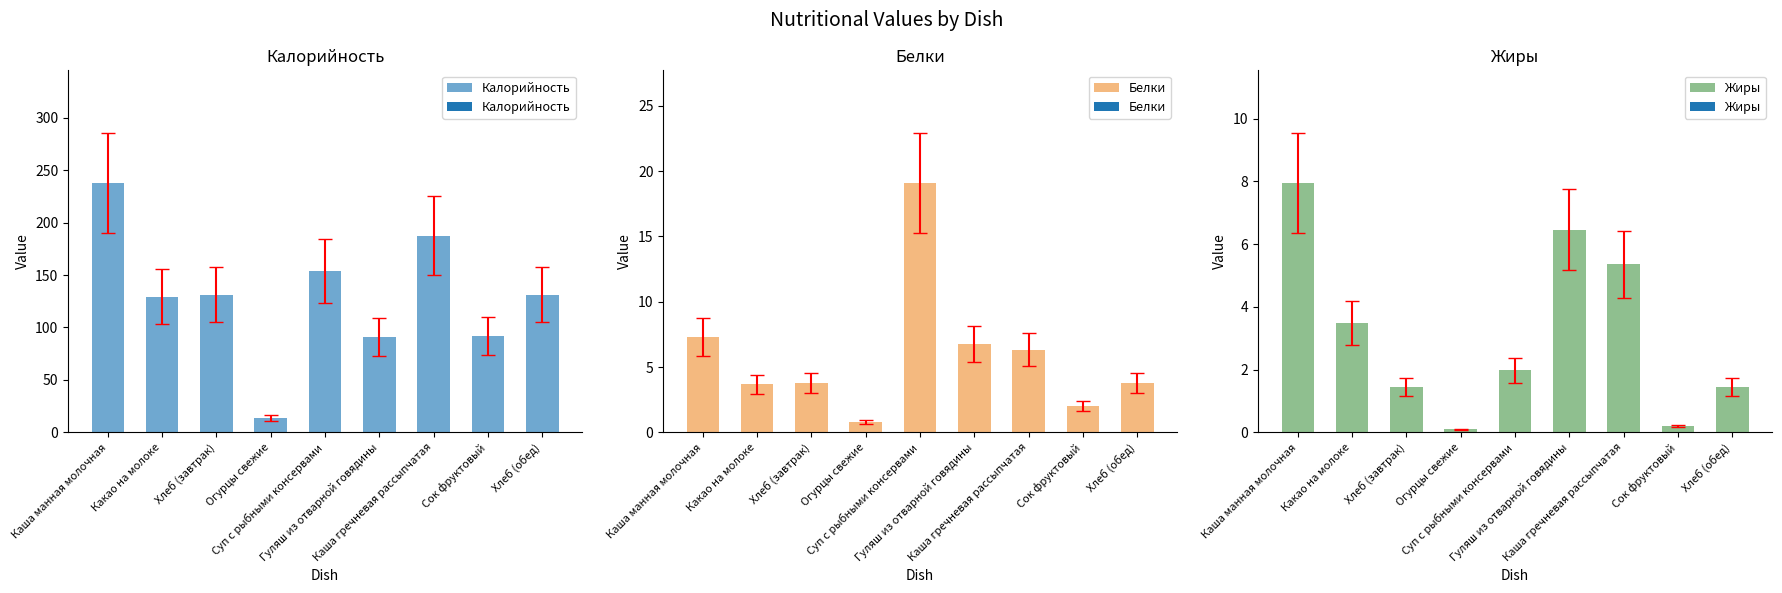

What is the sum of the Жиры values at Гуляш из отварной говядины and Сок фруктовый?

6.7